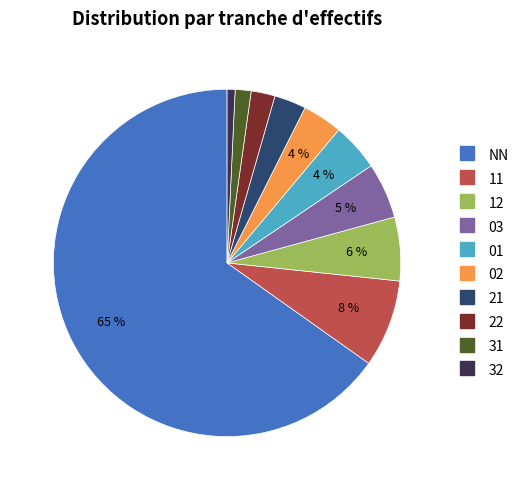

Count the number of slices in the pie.

10